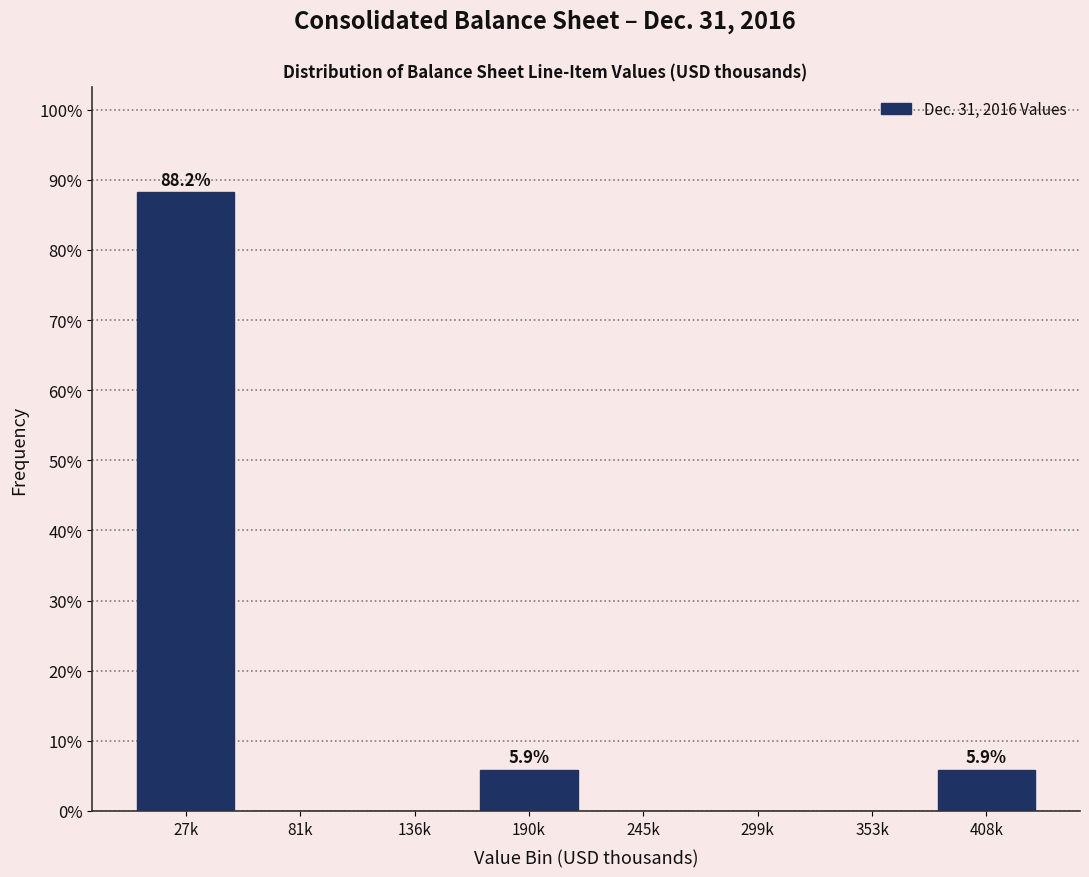

Reading left to right, transcribe all the data shown in this chart.

27k=88.2	81k=0.0	136k=0.0	190k=5.9	245k=0.0	299k=0.0	353k=0.0	408k=5.9